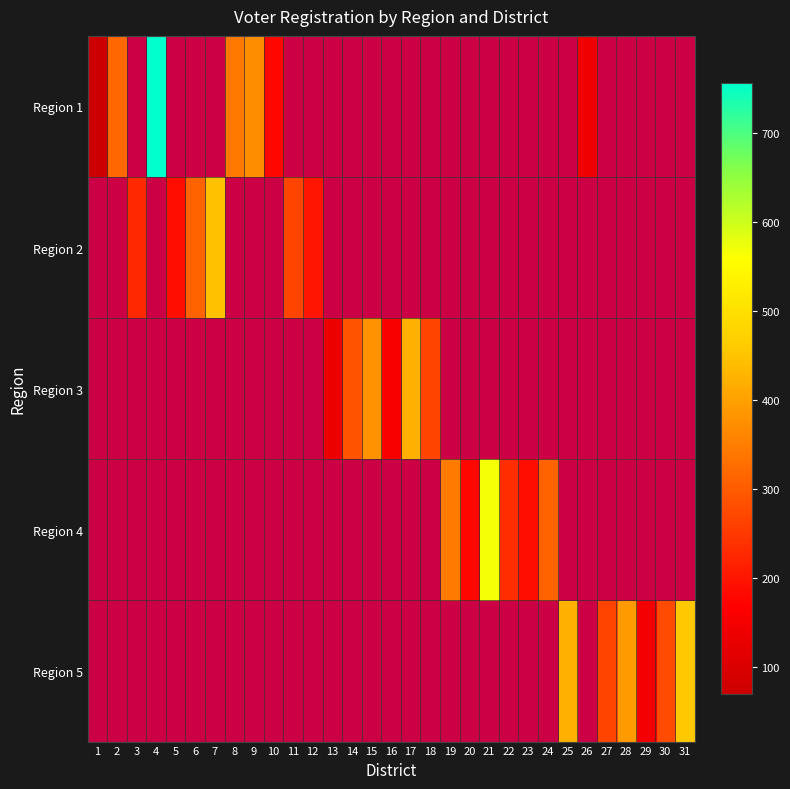

Which series has the largest range (max minus min)?

Region 1